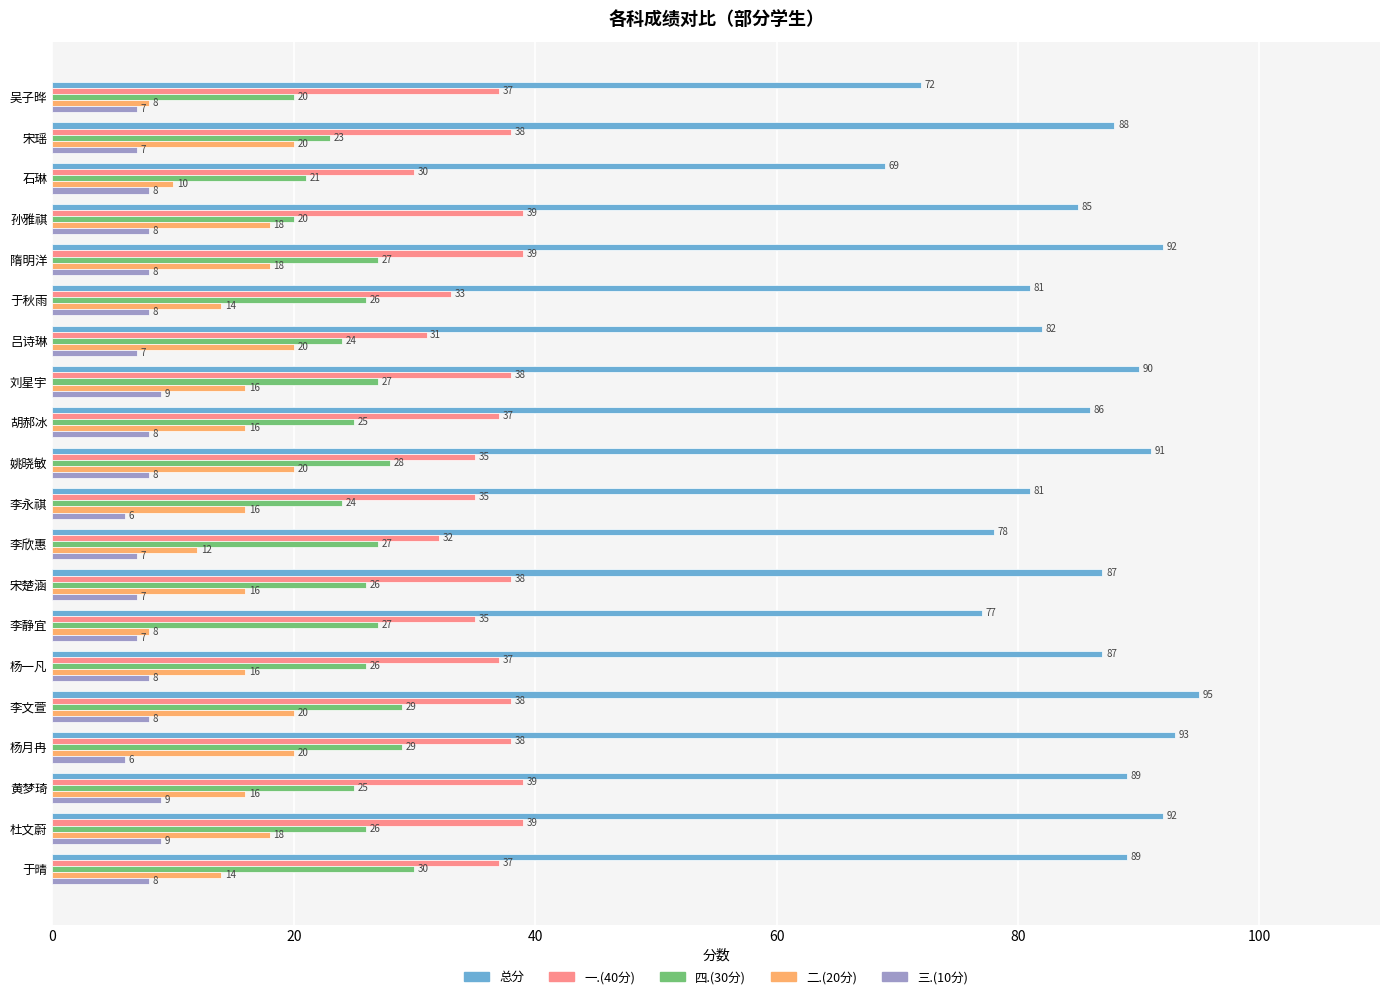

The value of 一.(40分) at 隋明洋 is 70. True or false?

False